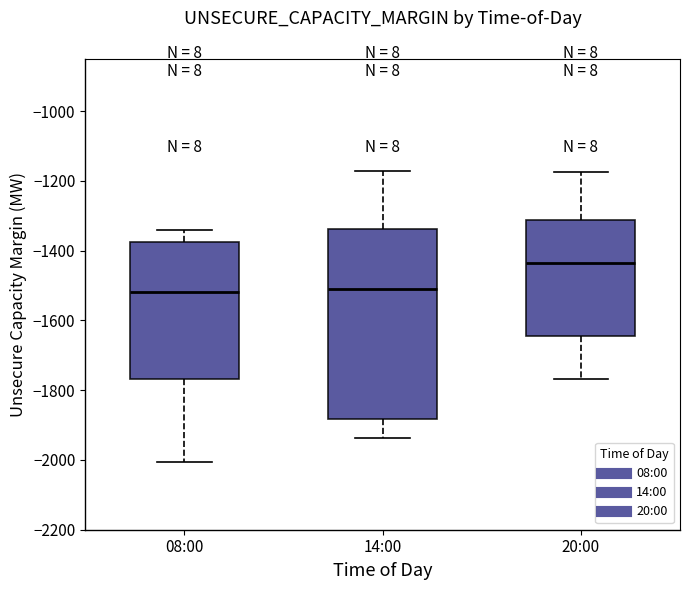

Comparing the boxes themselves (not the whiskers), which one is the tallest?

14:00